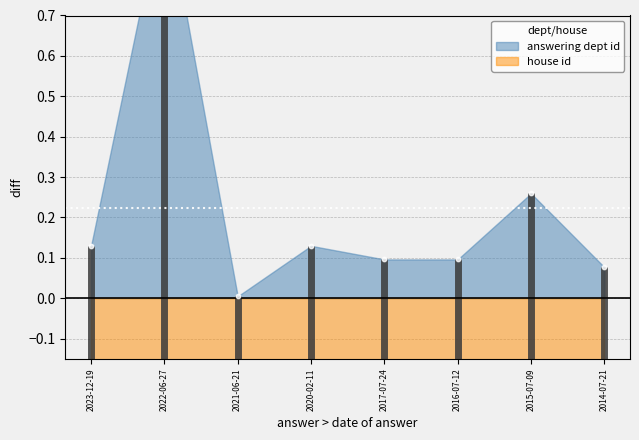

Between 2015-07-09 and 2014-07-21, which is larger?

2015-07-09